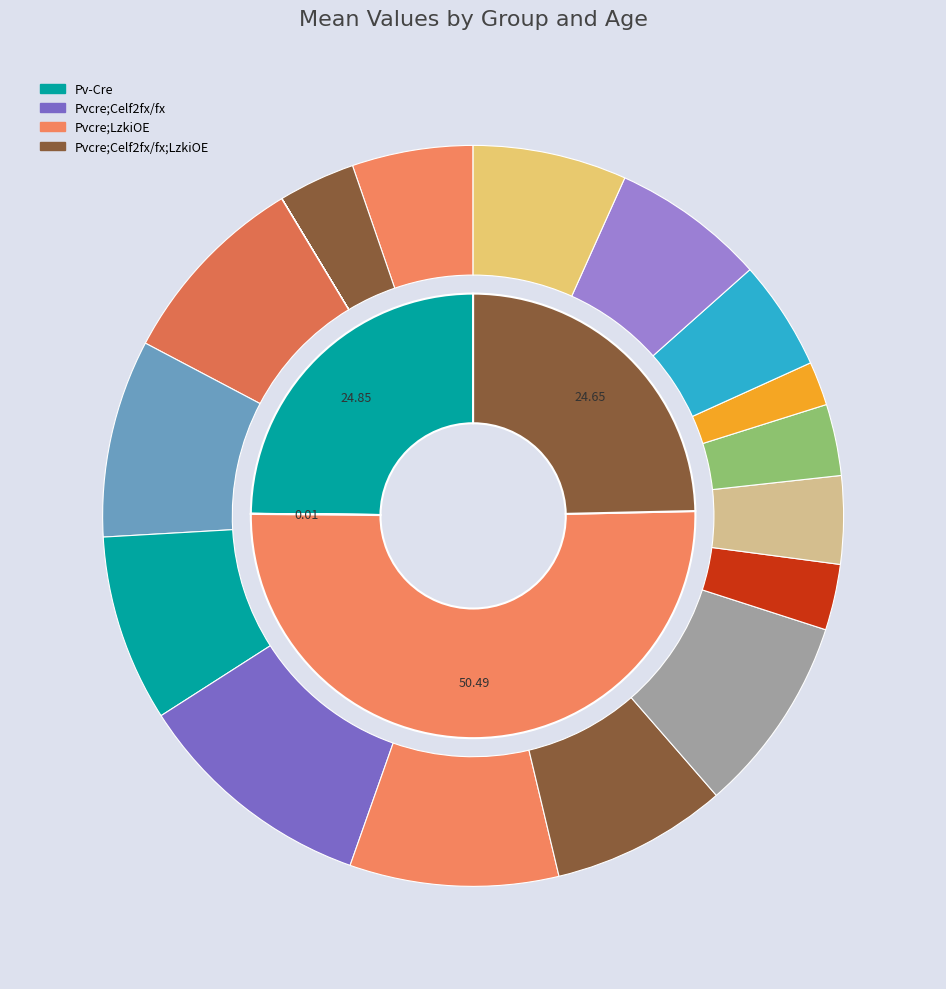

Which category has the biggest portion of the pie?

P75